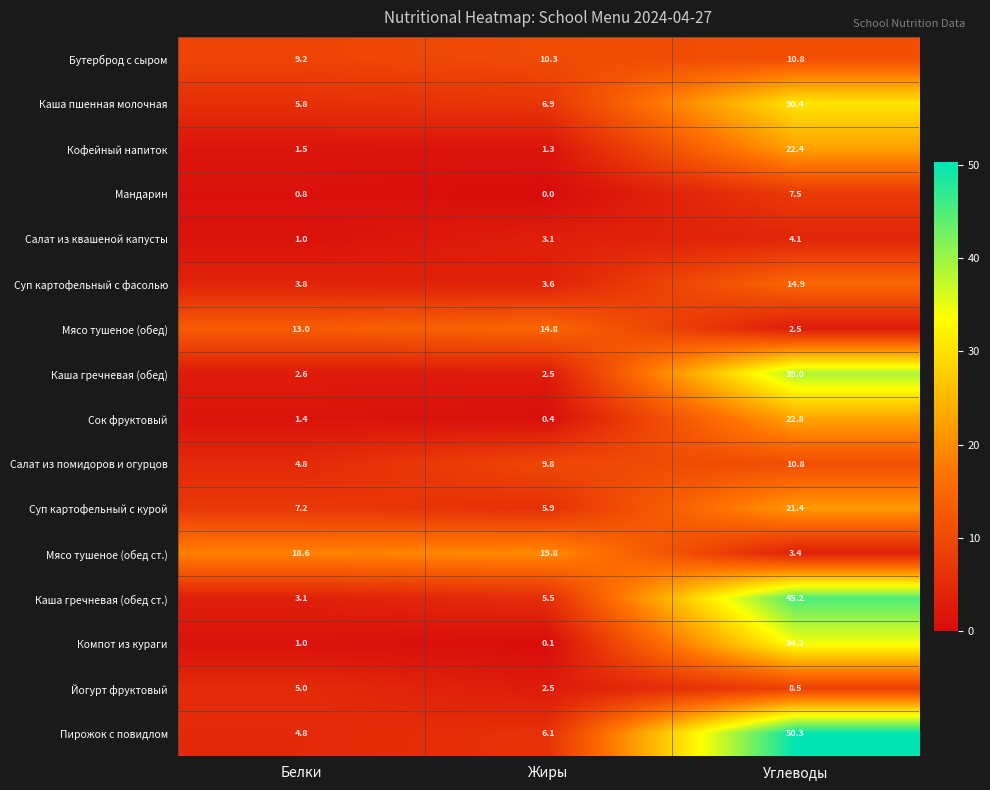

At how many categories does at least one series exceed 45?

1